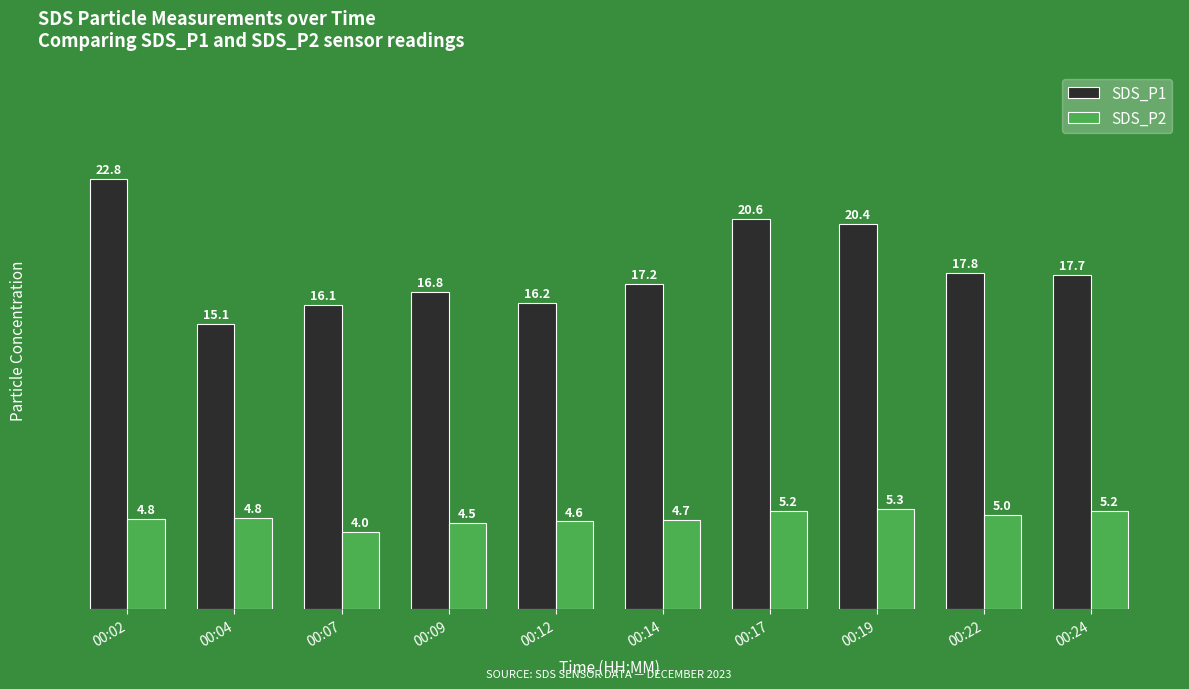

Where does the SDS_P1 series first go above 17?

00:02